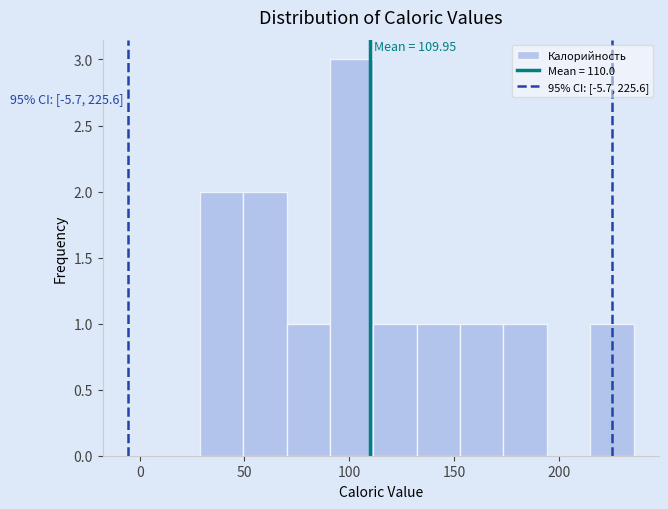

Over which range of the x-axis is the bar tallest?

90 to 110